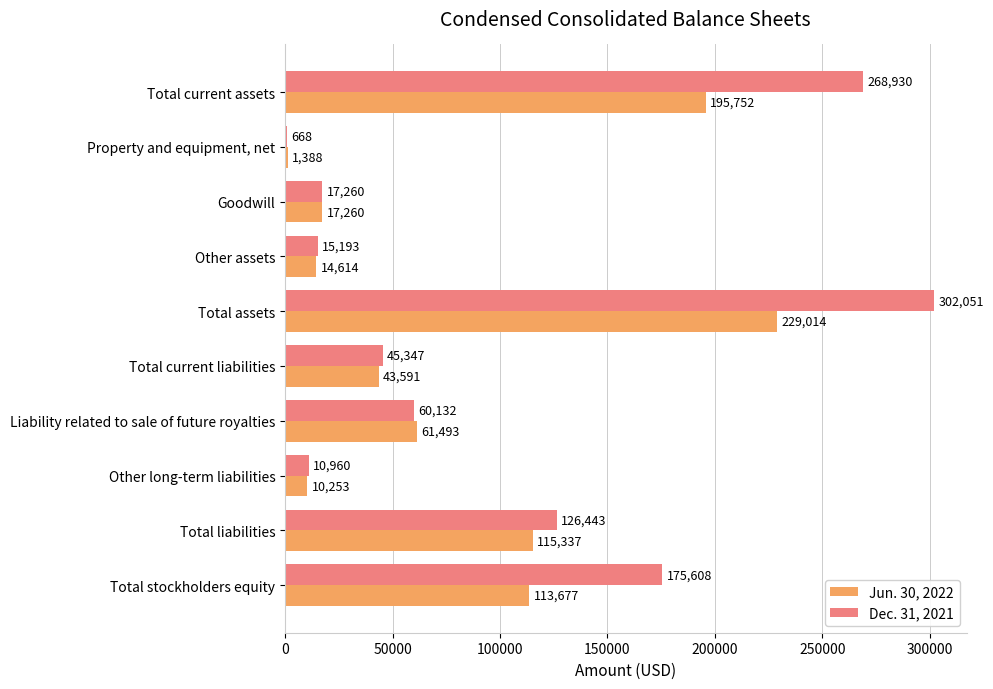

Where is Dec. 31, 2021 nearest to the value 151359?

Total stockholders equity